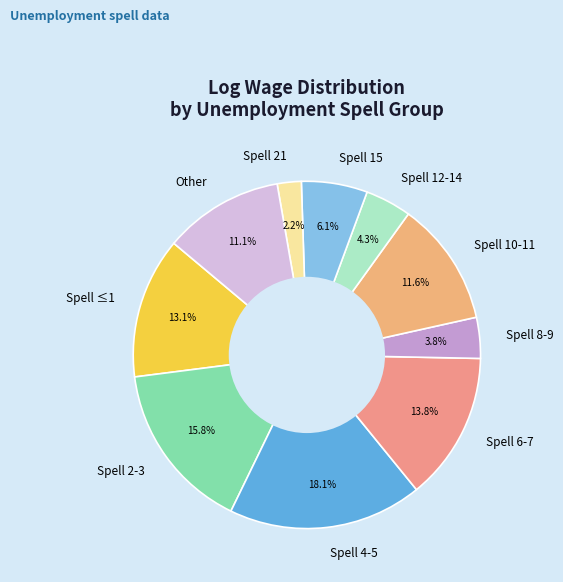

What percentage is NOT represented by Spell ≤1?

86.9%